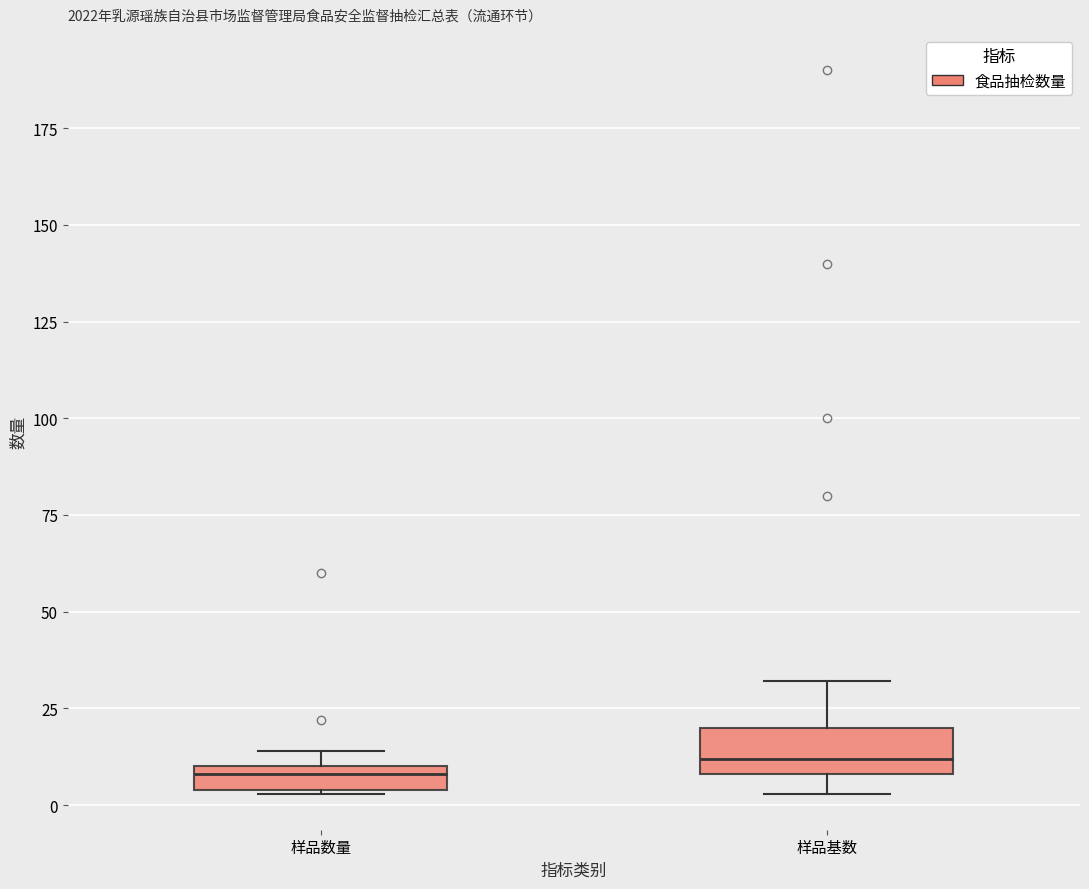

Which box is the tallest, from its lower edge to its upper edge?

样品基数